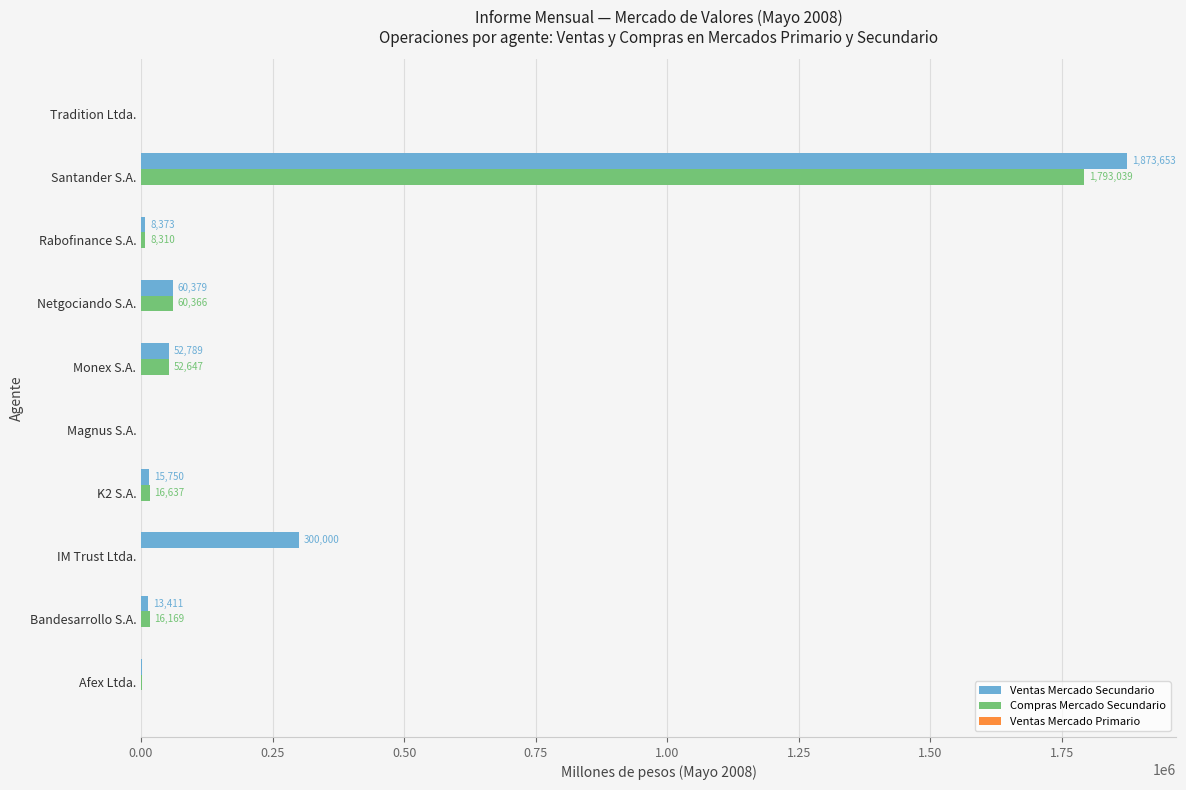

The value of Compras Mercado Secundario at Santander S.A. is 854664.0. True or false?

False